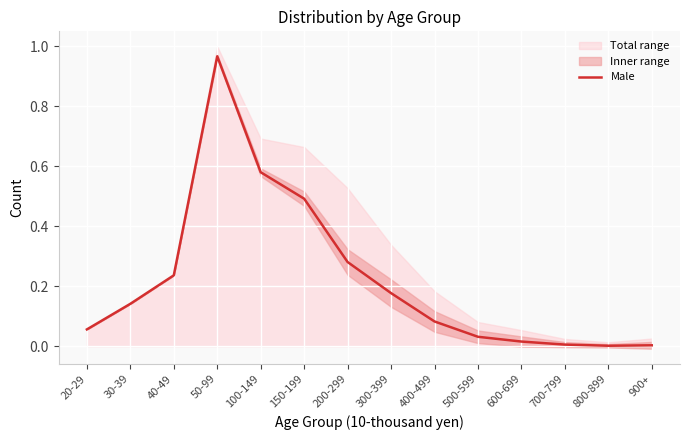

Reading left to right, what are all the values shown in this chart?

0.1	0.1	0.2	1.0	0.6	0.5	0.3	0.2	0.1	0.0	0.0	0.0	0.0	0.0